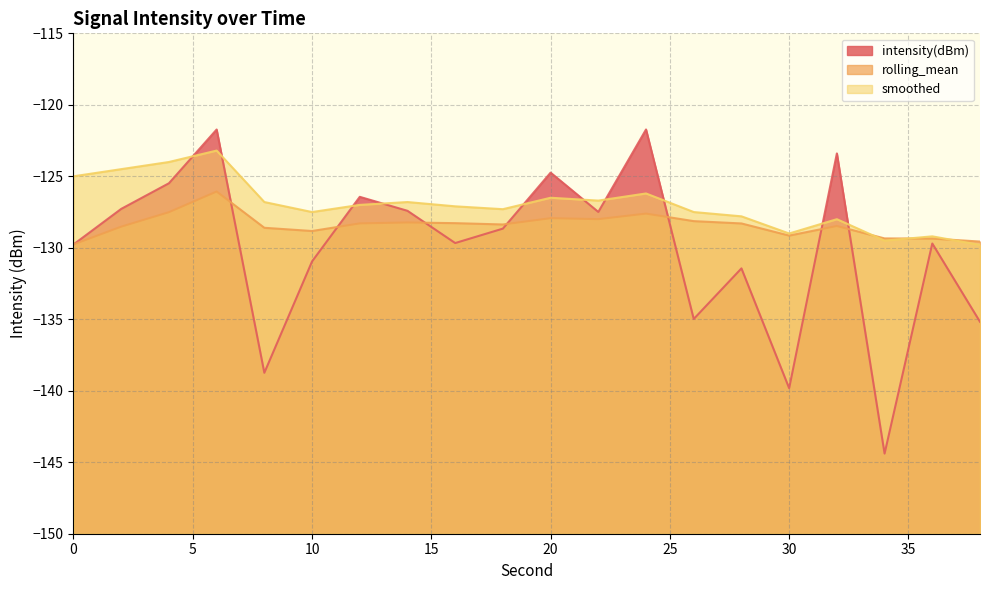

Rank the series by their average value, from lowest to highest.

intensity(dBm), rolling_mean, smoothed